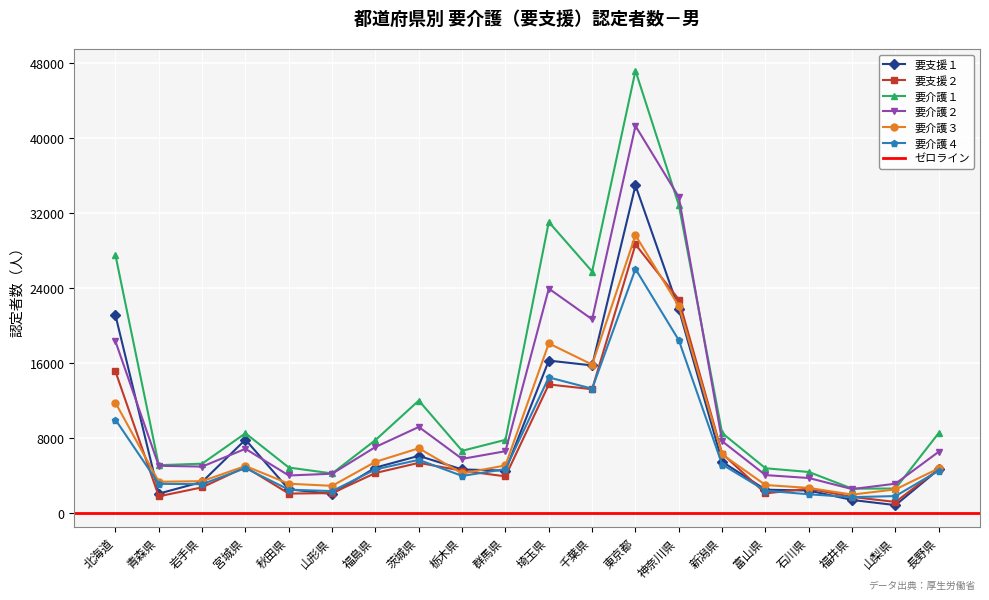

Between 群馬県 and 宮城県, which is larger?

宮城県